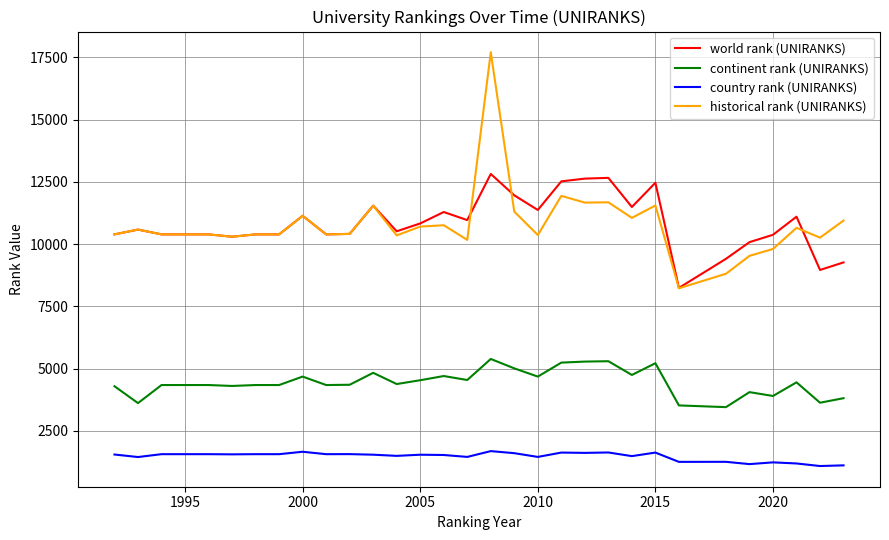

What is the minimum value for historical rank (UNIRANKS)?

8227